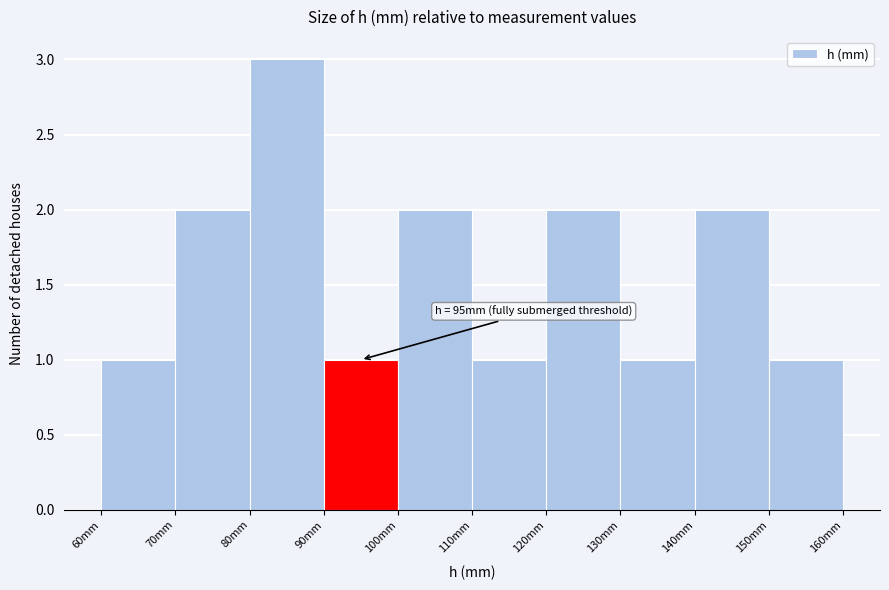

Which range on the x-axis has the tallest bar?

80 to 90